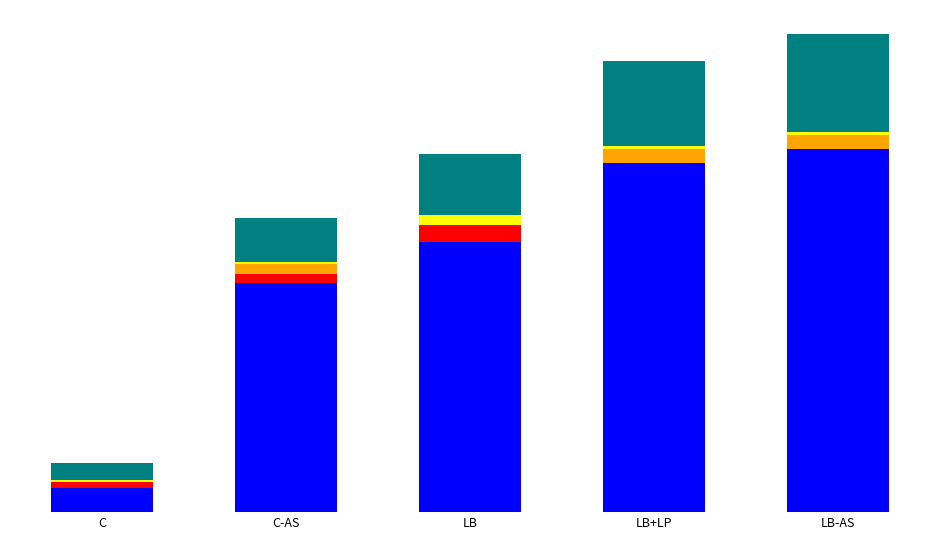

What is the label of the 4th bar from the right?

C-AS